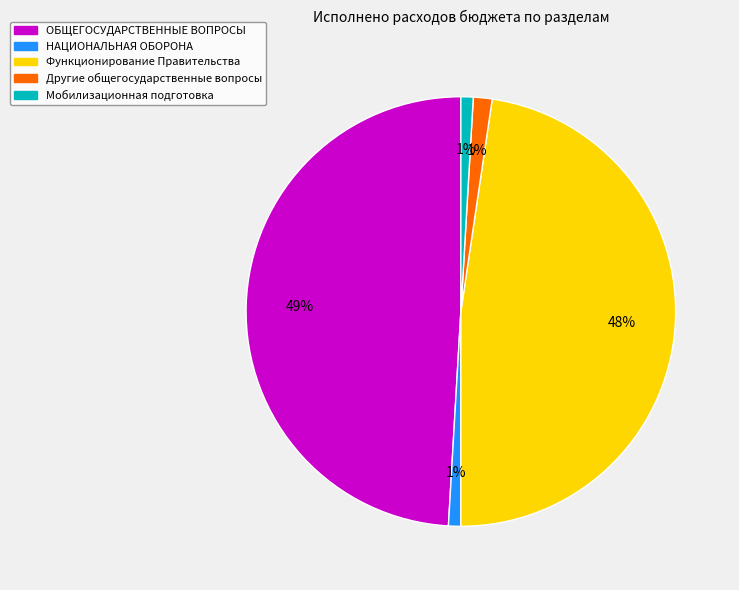

To the nearest percent, what is the difference between the largest and smallest slice percentages?

48%